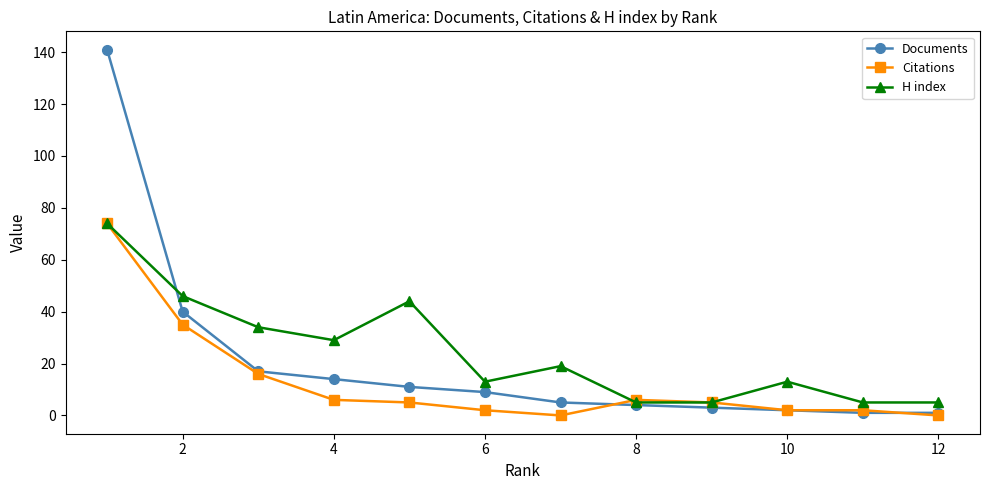

Which series has the largest range (max minus min)?

Documents